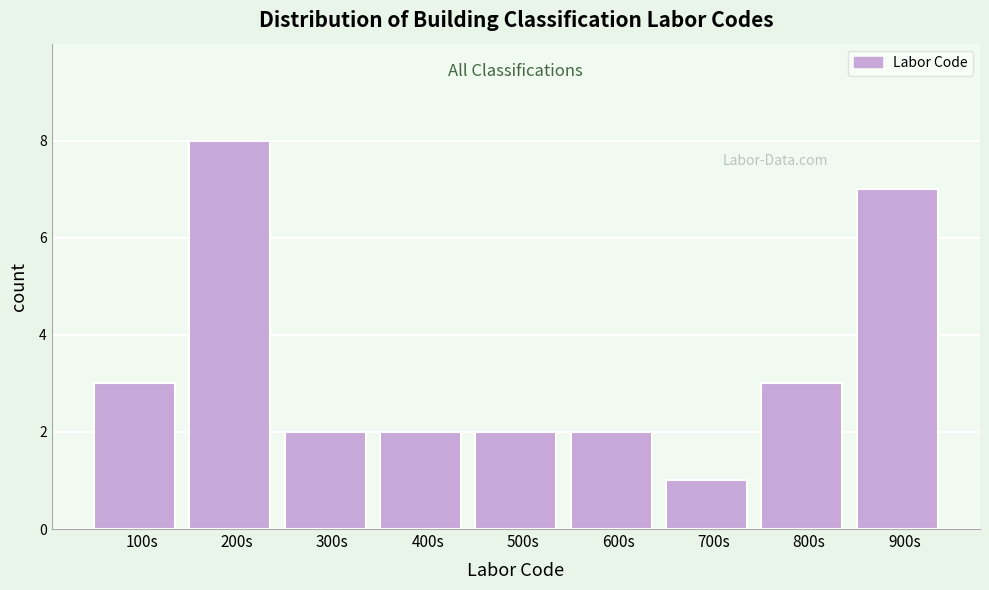

Reading left to right, list all the values displayed in this chart.

3	8	2	2	2	2	1	3	7